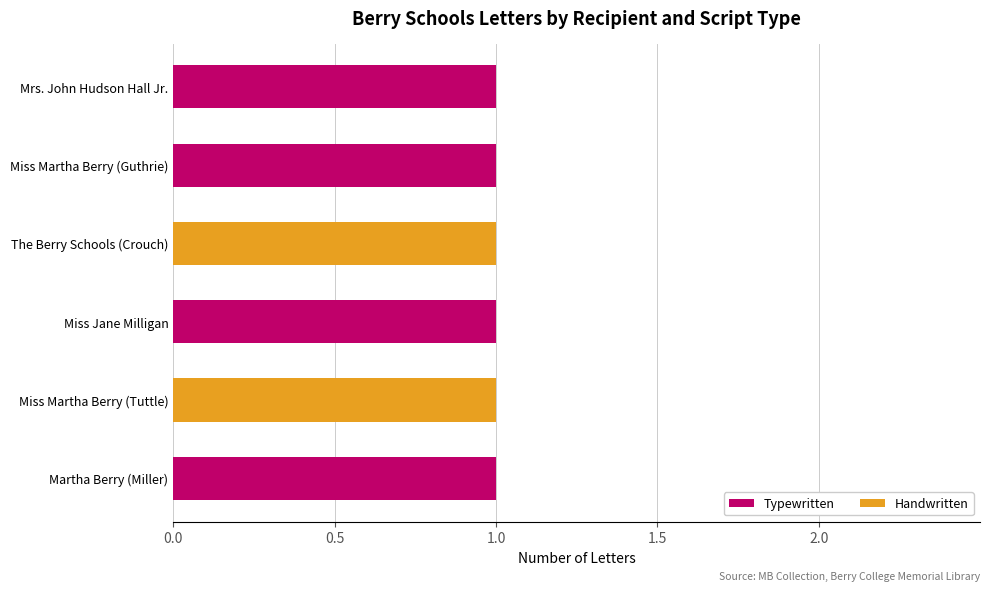

What is the sum of all Typewritten values?

4